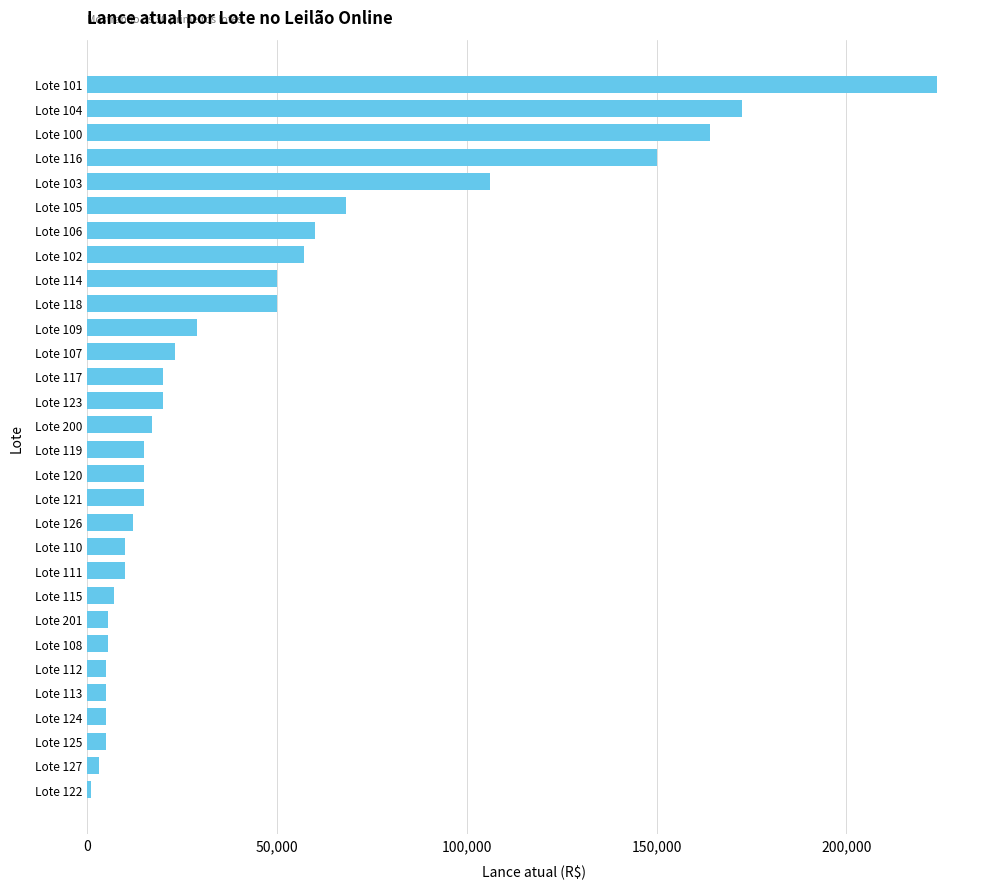

What is the label of the 14th bar from the top?

Lote 123